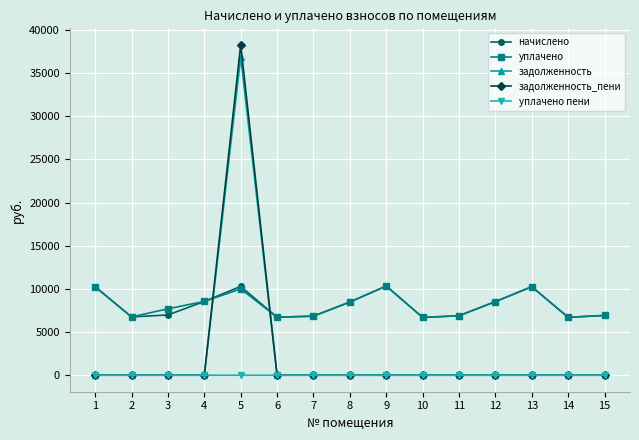

At which category does the chart reach its peak across all series?

5